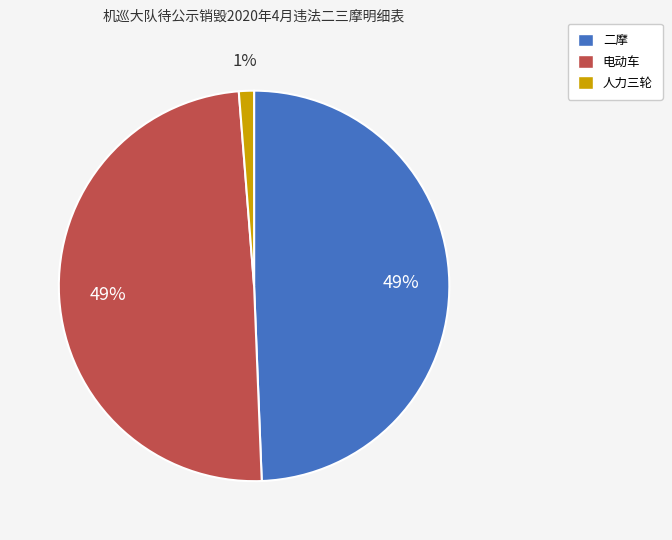

Is the sum of 电动车 and 二摩 greater than half?

Yes